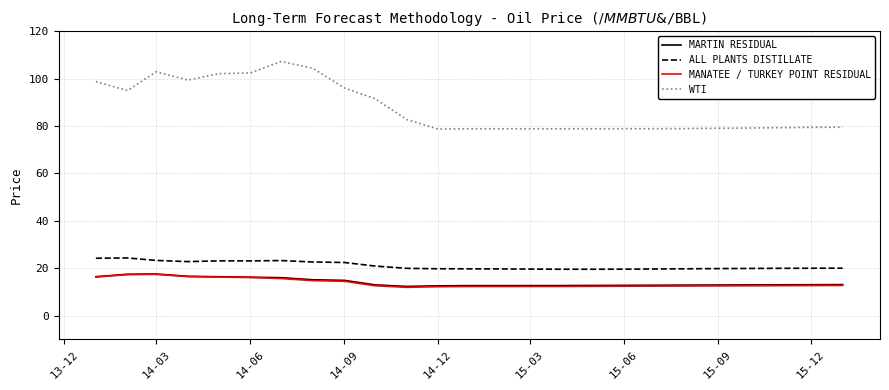

True or false: MANATEE / TURKEY POINT RESIDUAL and WTI cross at least once.

False